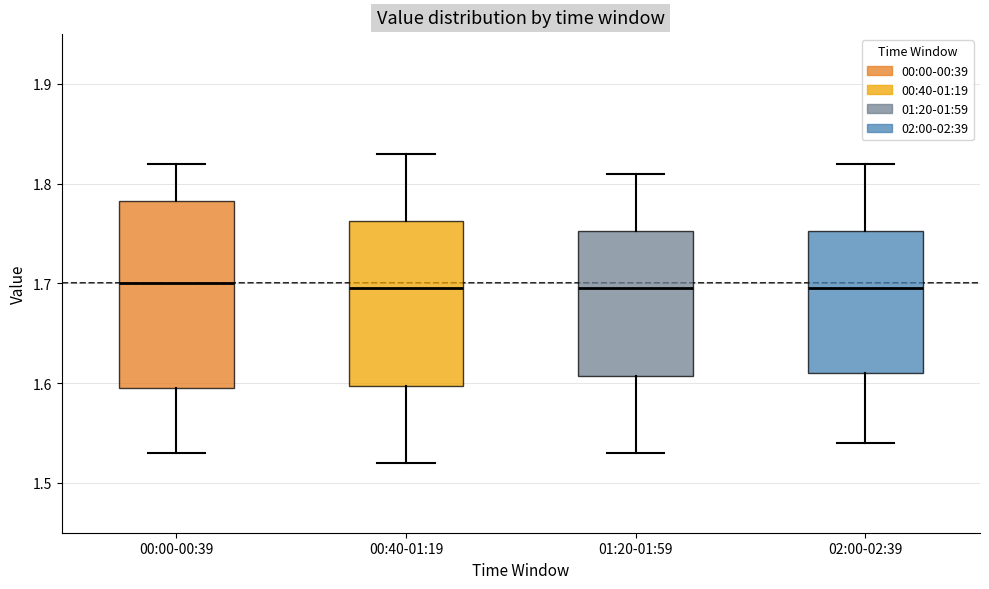

Which box is the tallest, from its lower edge to its upper edge?

00:00-00:39